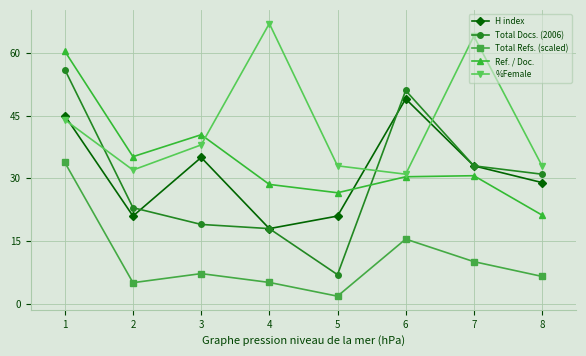

What is the difference between the highest and lowest values at 6?

35.5